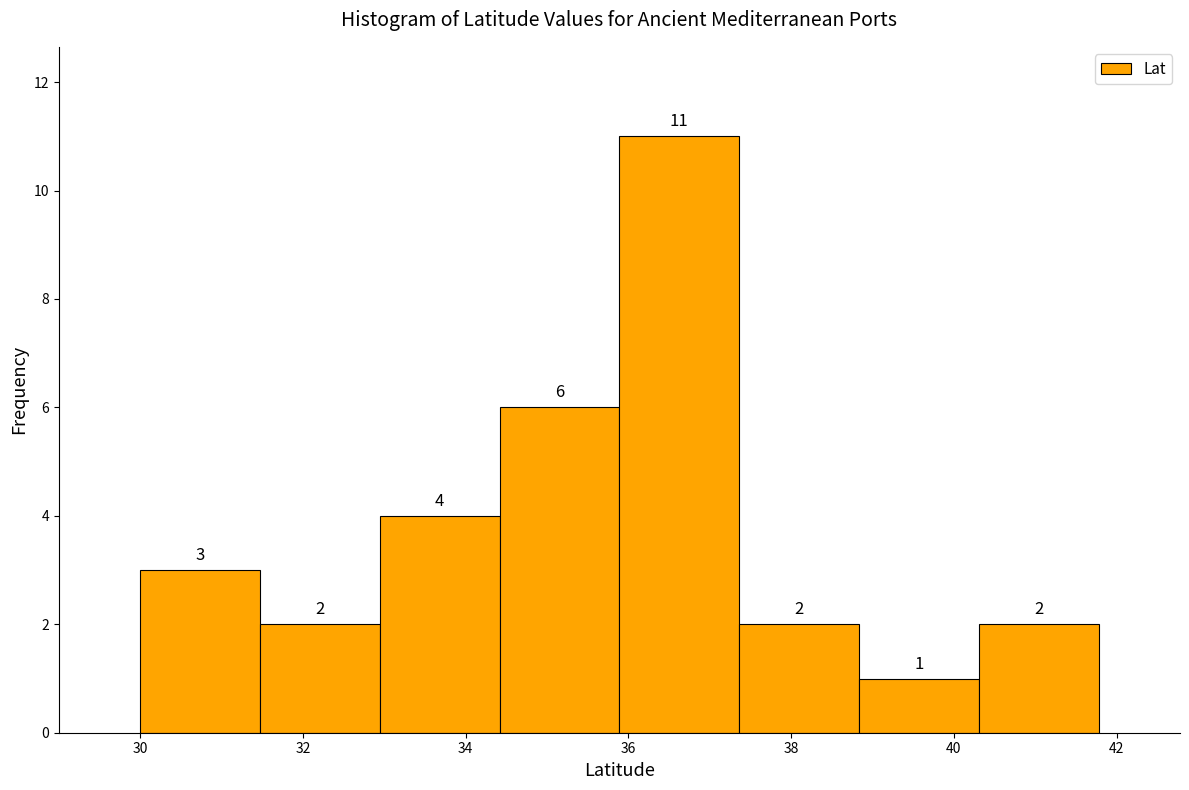

Over which range of the x-axis is the bar tallest?

35.8 to 37.4